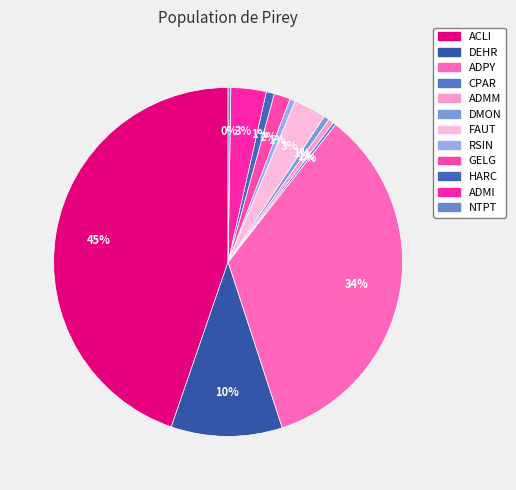

To the nearest percent, what is the average slice percentage?

8%